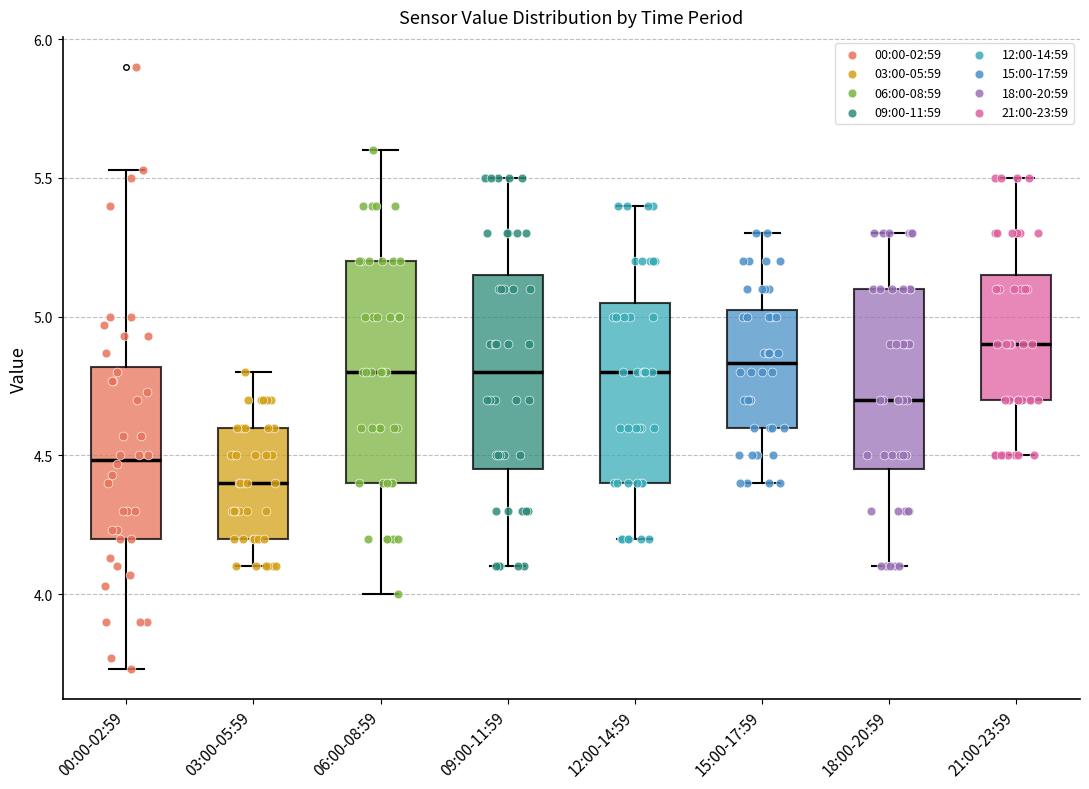

Which box has the highest median line?

21:00-23:59